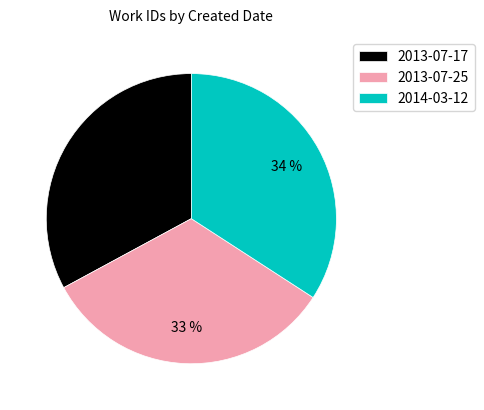

Combined, do 2013-07-25 and 2014-03-12 account for over 50%?

Yes